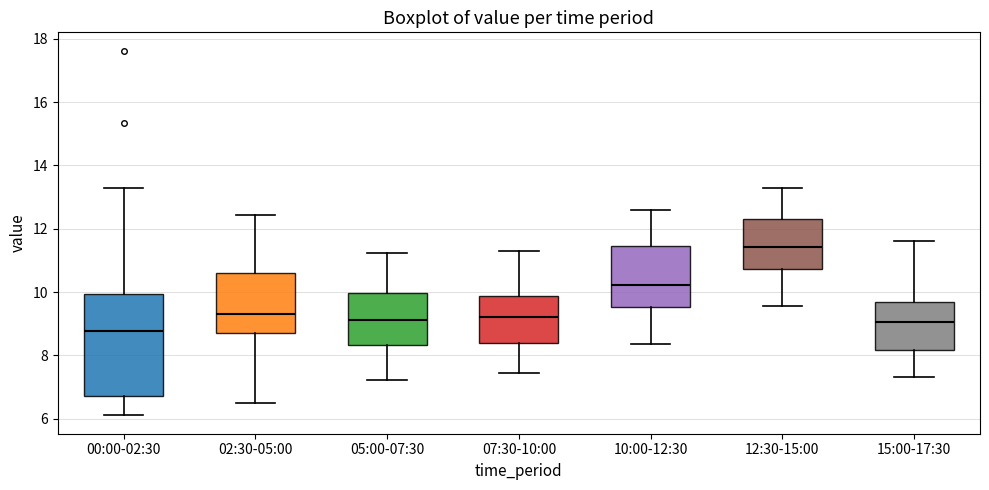

Reading left to right, read every box against the y-axis: the position of its median line, the range the box covers, and the ends of its whiskers. The values are not printed on the chart, so give them approximately, as read against the axis.

00:00-02:30: median 8.8, box 6.8 to 10.0, whiskers 6.2 to 13.4
02:30-05:00: median 9.4, box 8.6 to 10.6, whiskers 6.6 to 12.4
05:00-07:30: median 9.2, box 8.4 to 10.0, whiskers 7.2 to 11.2
07:30-10:00: median 9.2, box 8.4 to 9.8, whiskers 7.4 to 11.4
10:00-12:30: median 10.2, box 9.6 to 11.4, whiskers 8.4 to 12.6
12:30-15:00: median 11.4, box 10.8 to 12.4, whiskers 9.6 to 13.4
15:00-17:30: median 9.0, box 8.2 to 9.8, whiskers 7.4 to 11.6